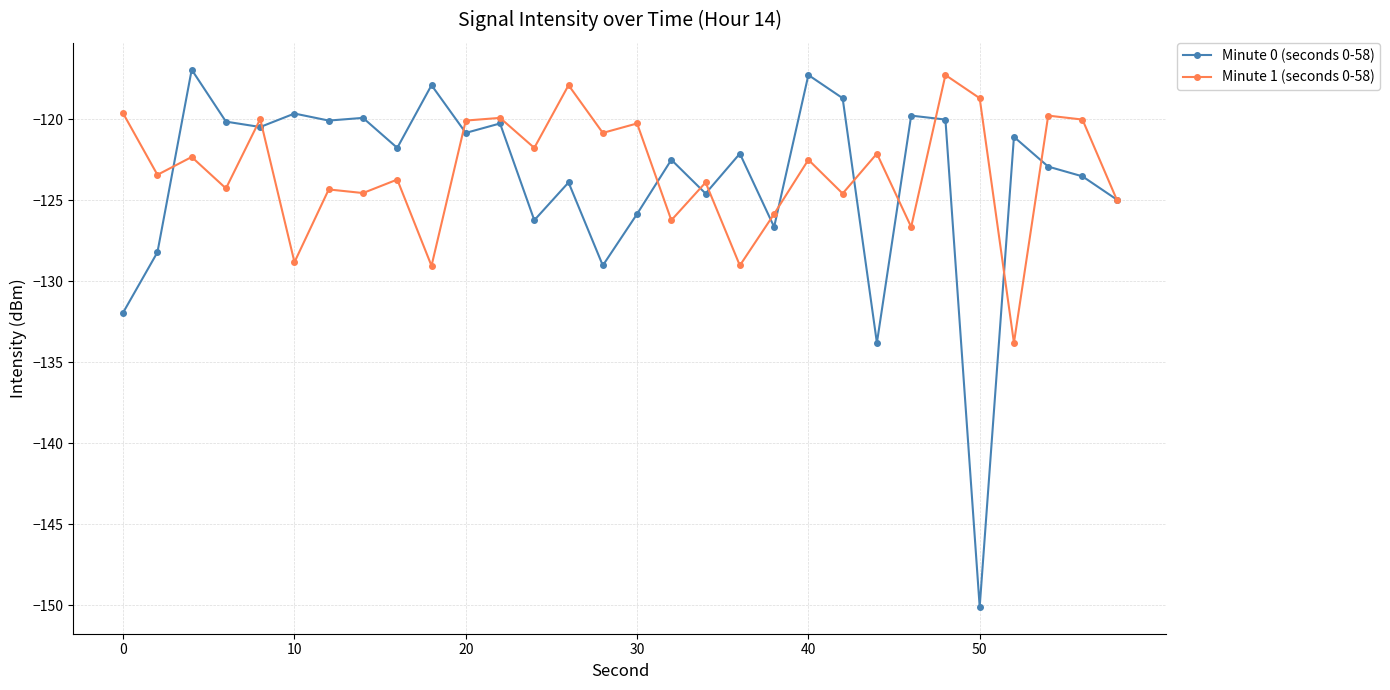

Is this an area chart (filled region under the line)?

No